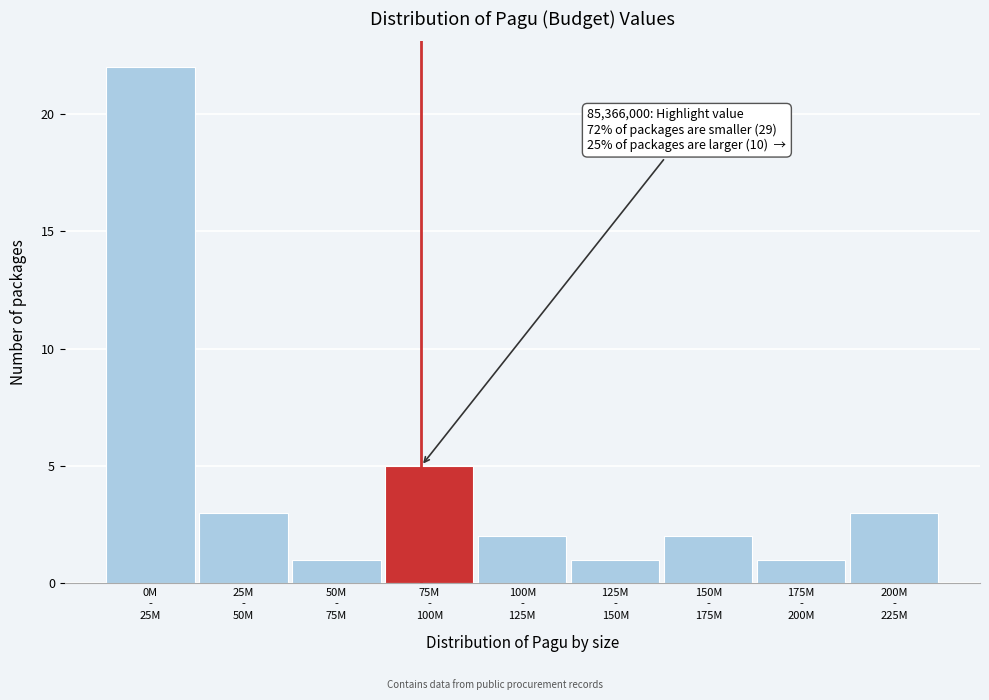

Reading left to right, what are all the values shown in this chart?

22	3	1	5	2	1	2	1	3